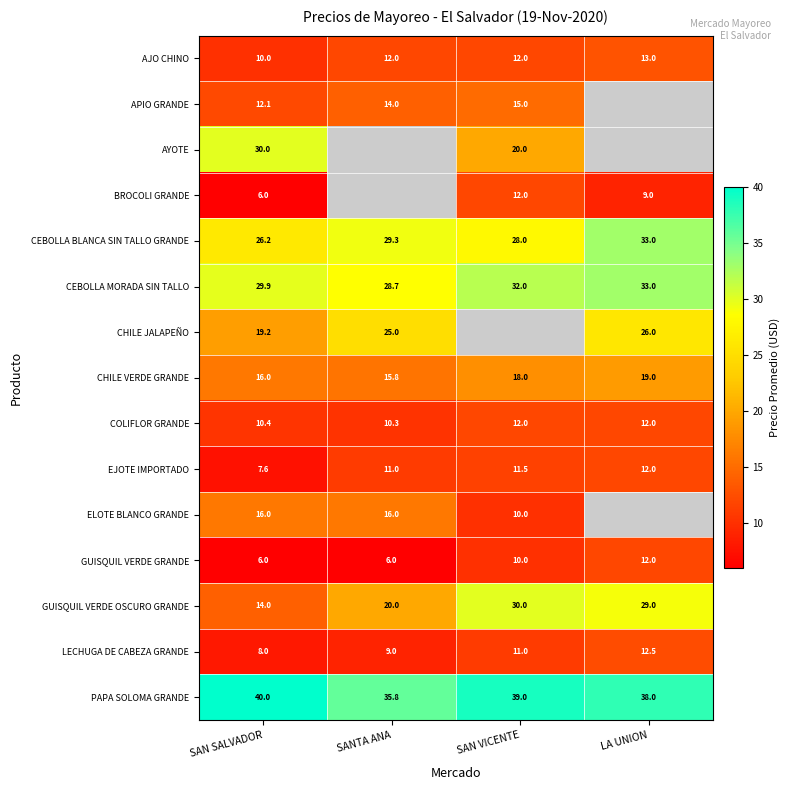

Is it true that GUISQUIL VERDE OSCURO GRANDE equals 29.0 at LA UNION?

True